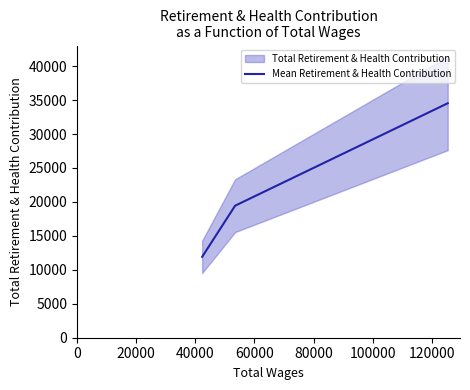

What is the average value?

21965